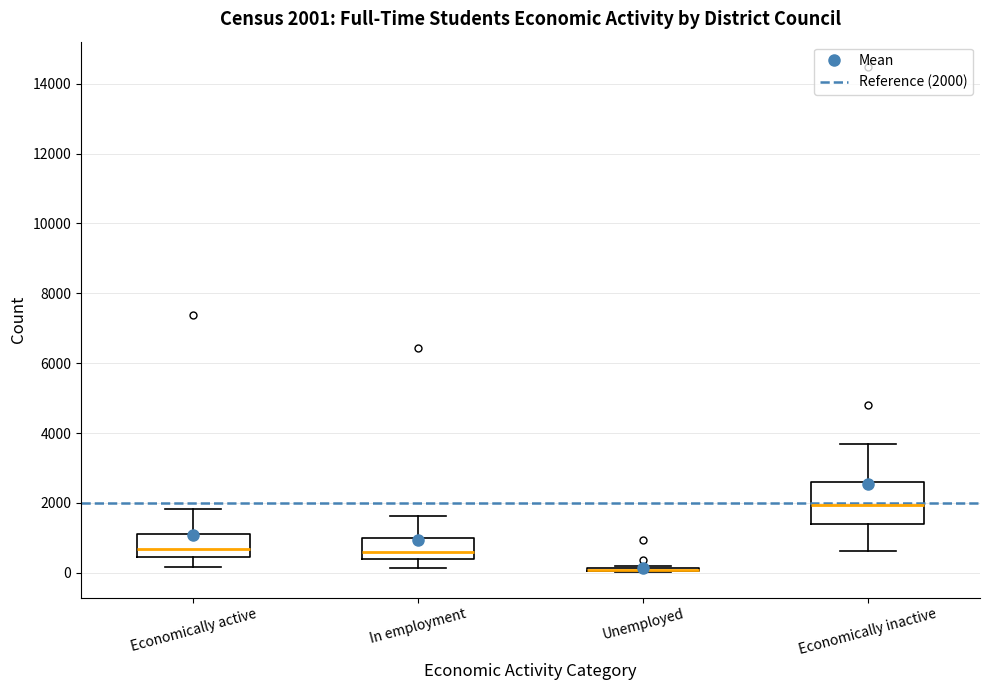

Comparing the boxes themselves (not the whiskers), which one is the tallest?

Economically inactive